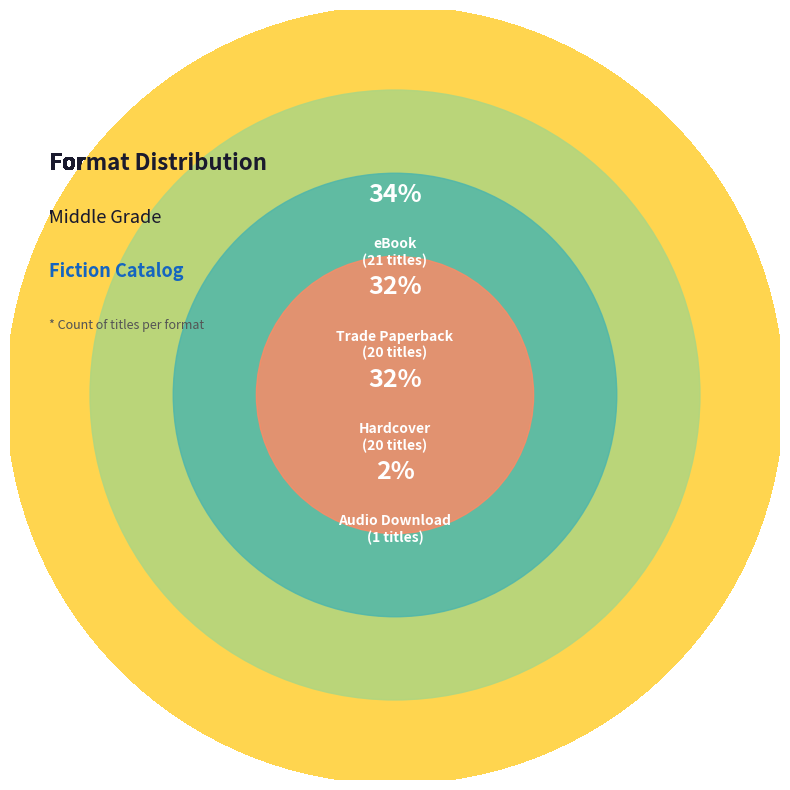

What percentage is NOT represented by Hardcover?

67.7%